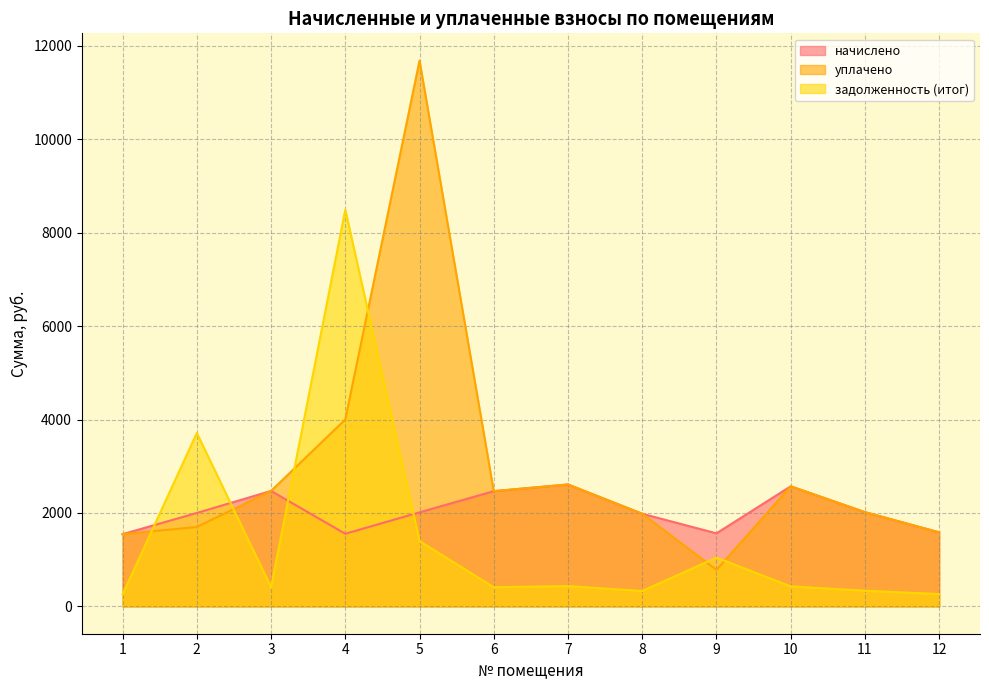

At which category does the chart reach its minimum across all series?

1